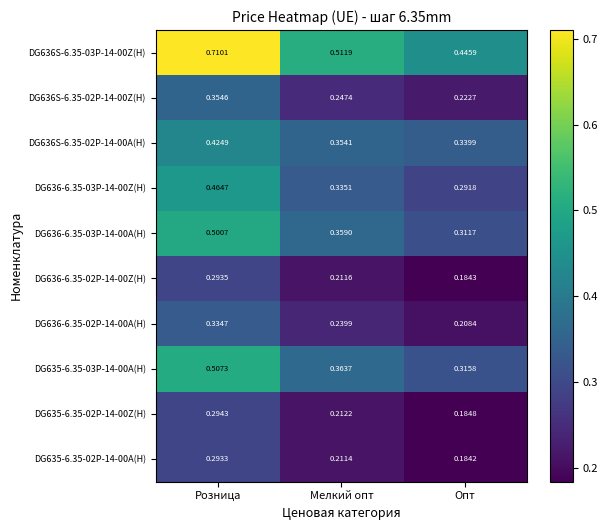

Which label corresponds to the smallest value in the chart?

Опт